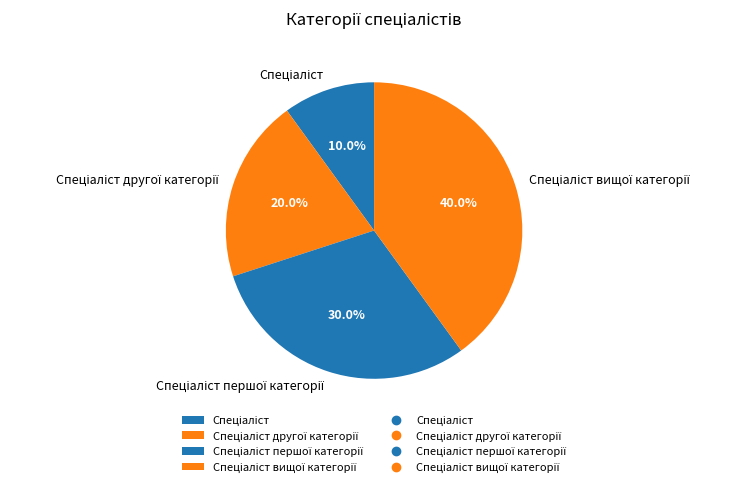

Does any single category account for the majority?

No